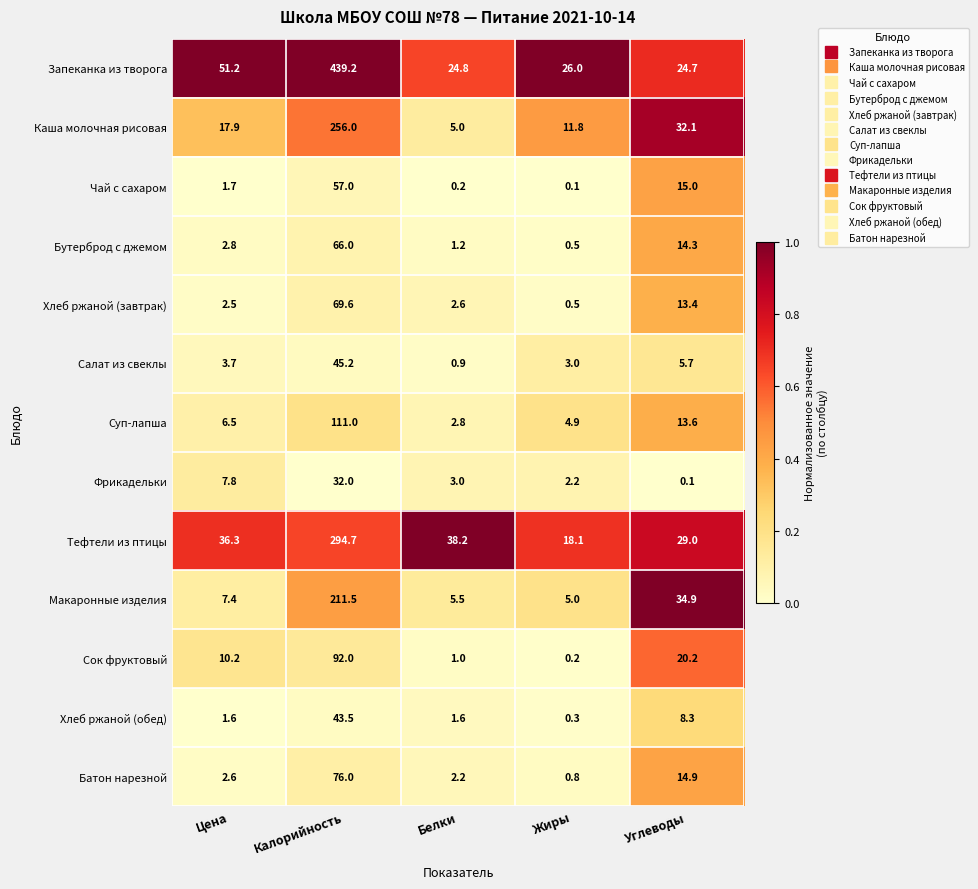

Is the value of Запеканка из творога at Углеводы greater than the value of Макаронные изделия at Цена?

Yes